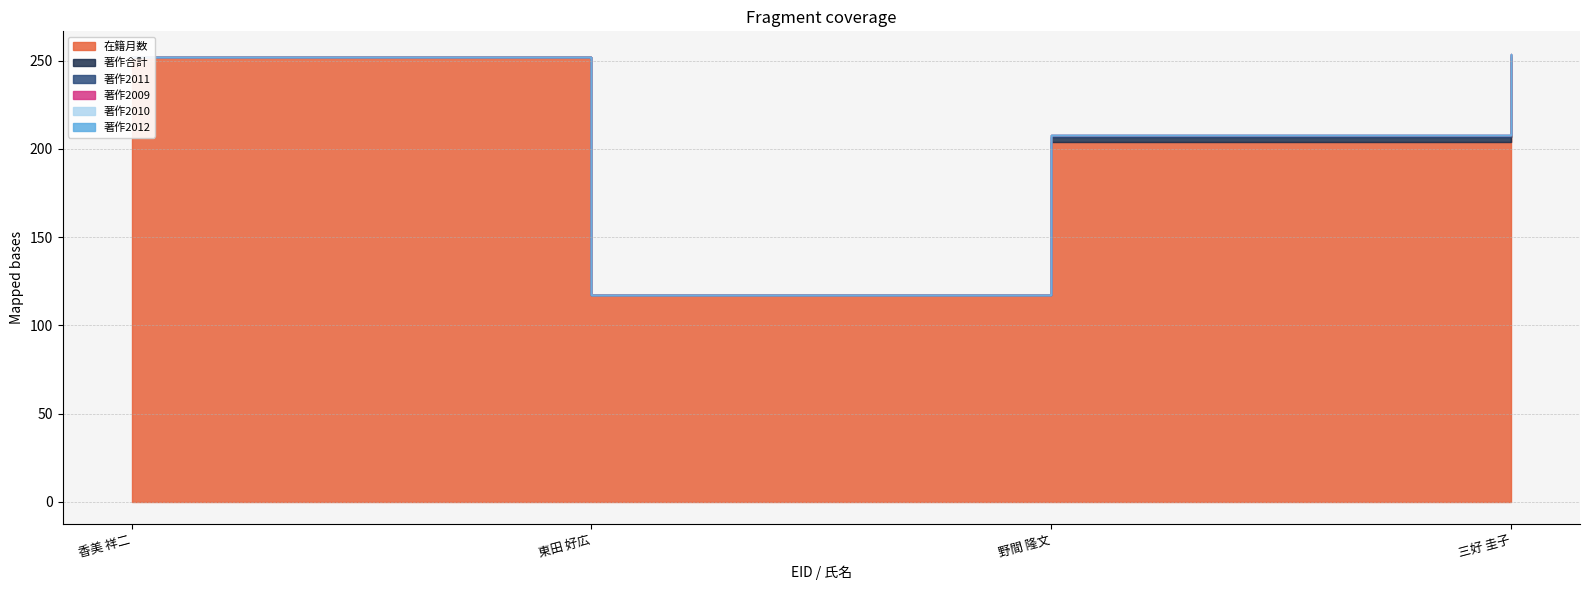

True or false: 著作2012 and 著作2011 cross at least once.

False